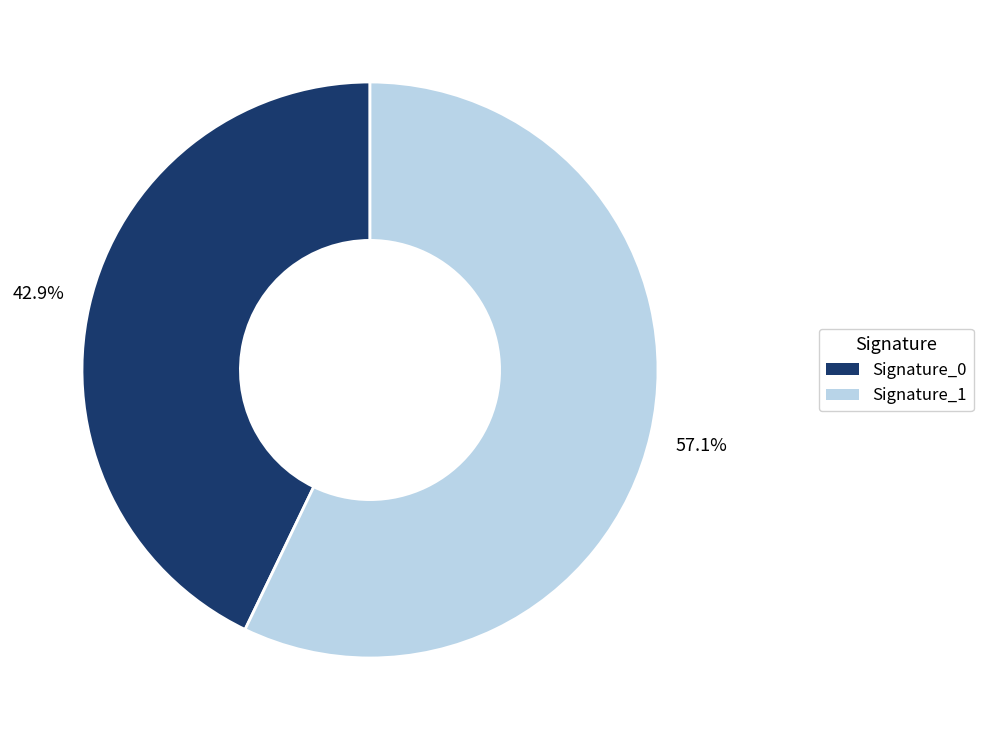

What portion of the pie excludes Signature_1?

42.9%